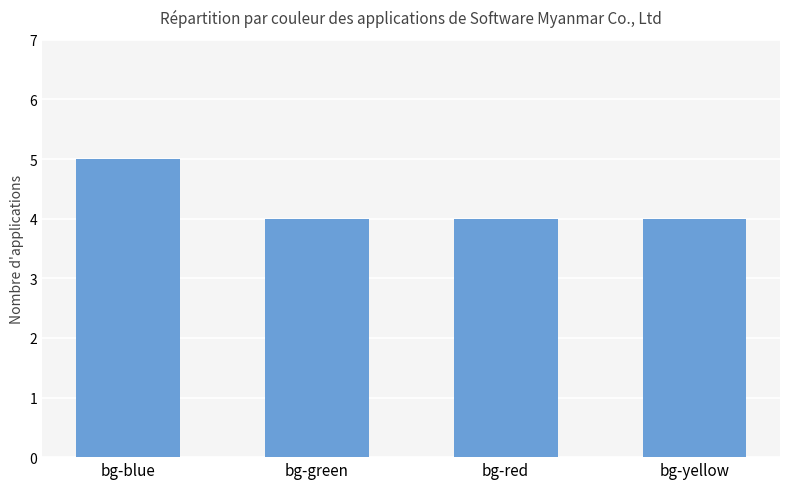

Is it true that the value at bg-green is 1?

False